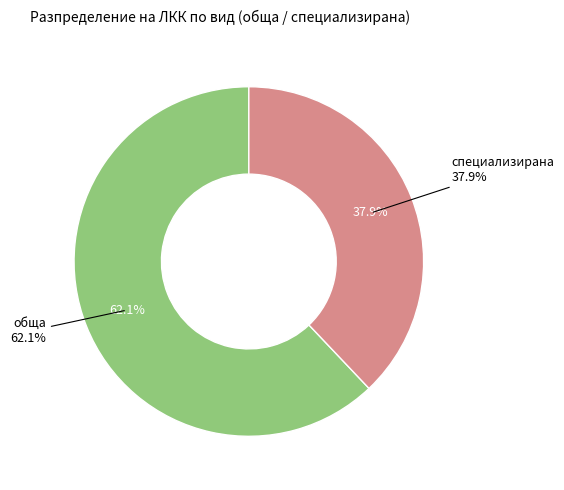

Which category has the biggest portion of the pie?

обща